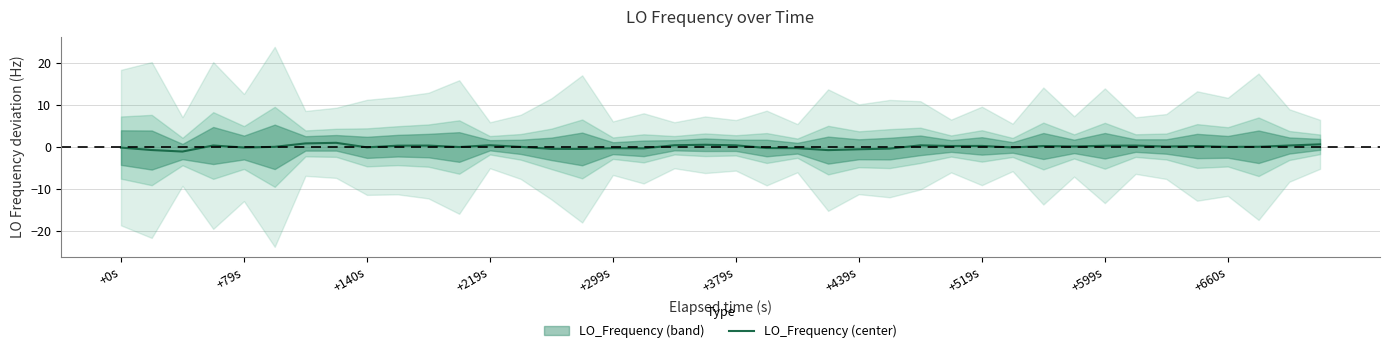

What is the minimum value for LO_Frequency (center)?

-1.1